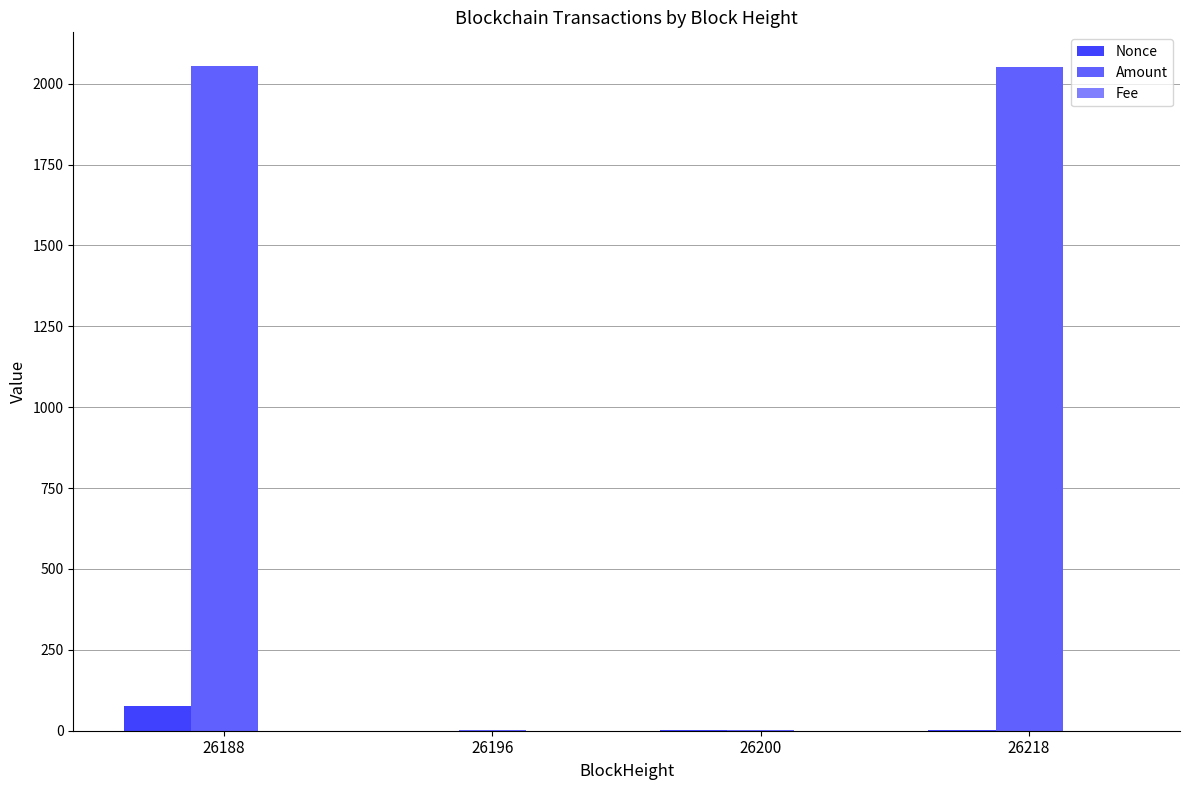

At which category is the sum across all series the highest?

26188